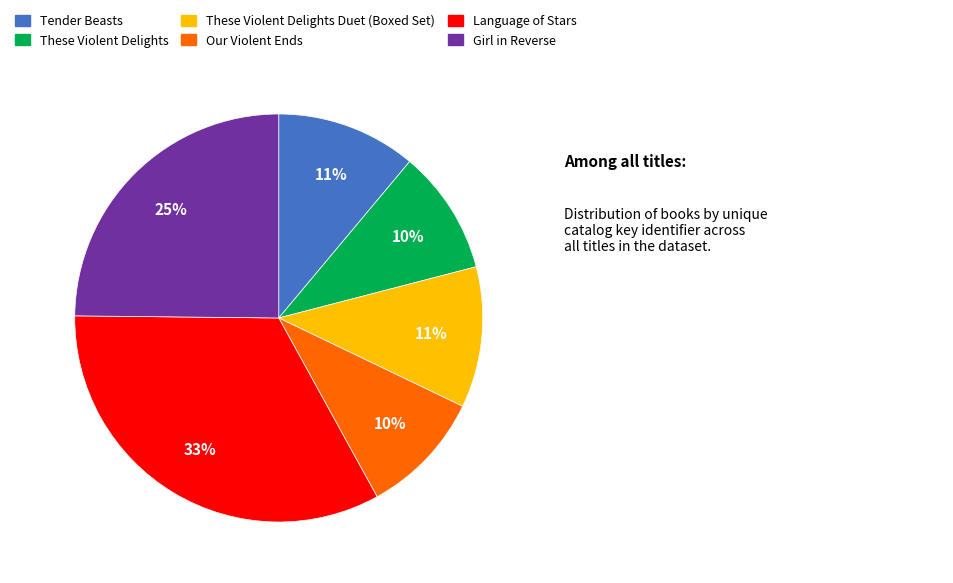

Does Our Violent Ends account for over 50% of the chart?

No